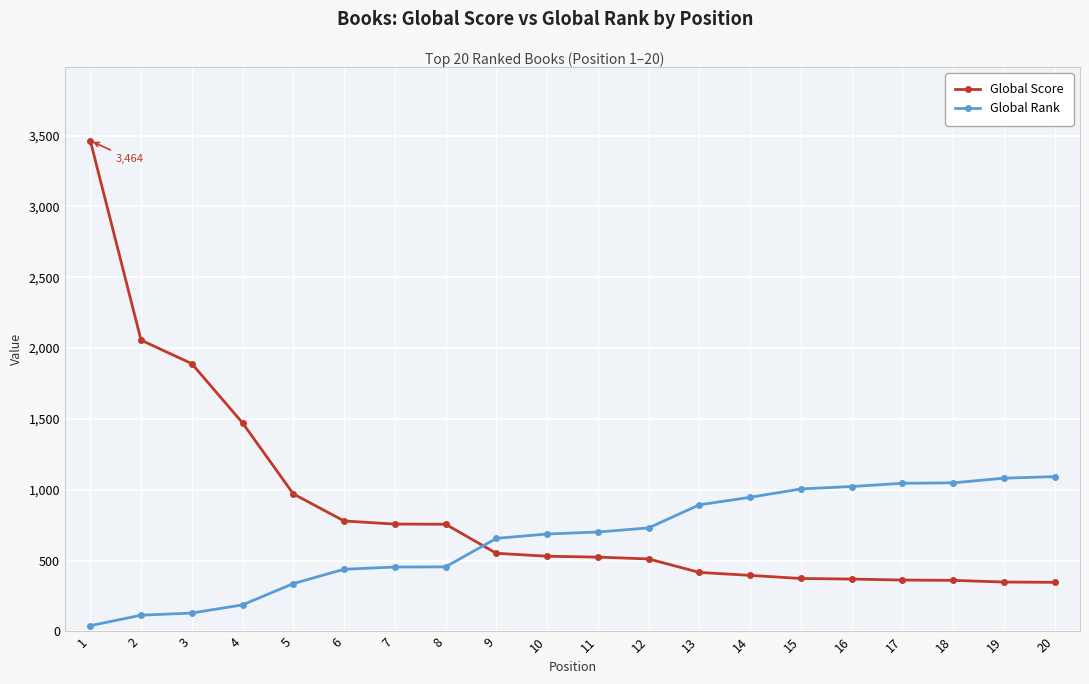

Between which two adjacent categories do Global Rank and Global Score first intersect?

8 and 9